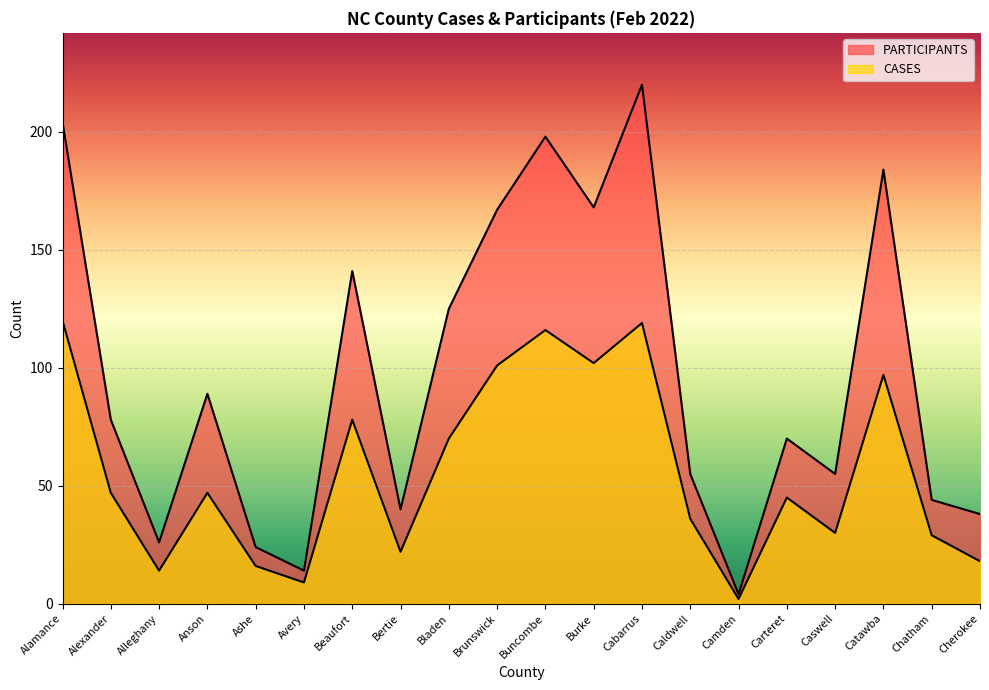

How many lines are shown in the chart?

2